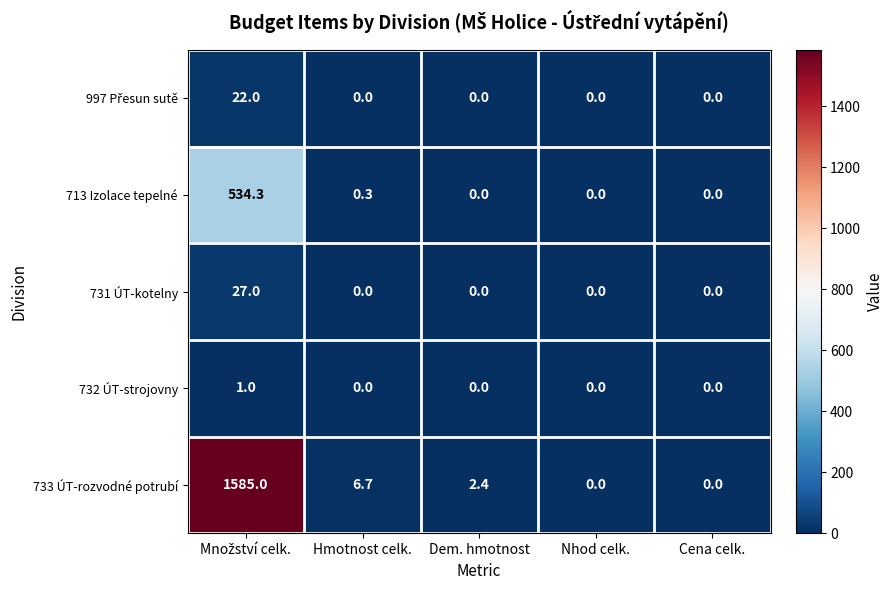

How many data points does each series have?

5